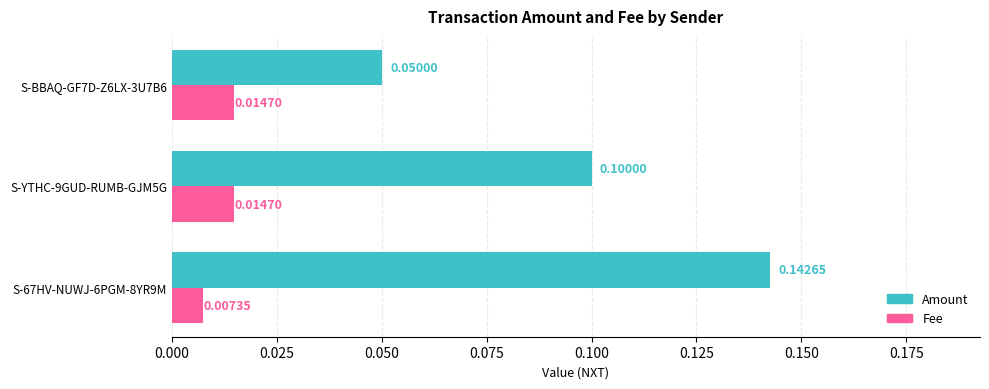

What is the highest value of the Amount series?

0.1